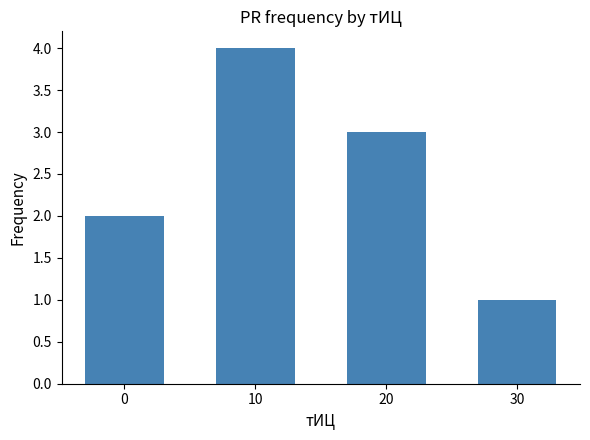

Reading left to right, what are all the values shown in this chart?

0=2	10=4	20=3	30=1